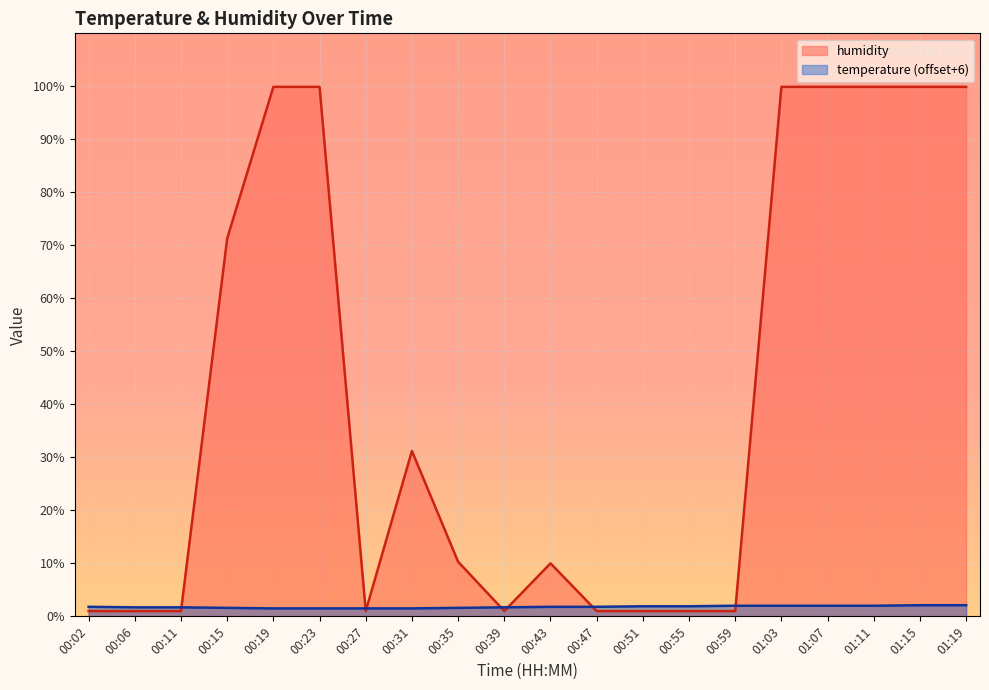

Which series ends up on top after the final intersection of temperature and humidity?

humidity